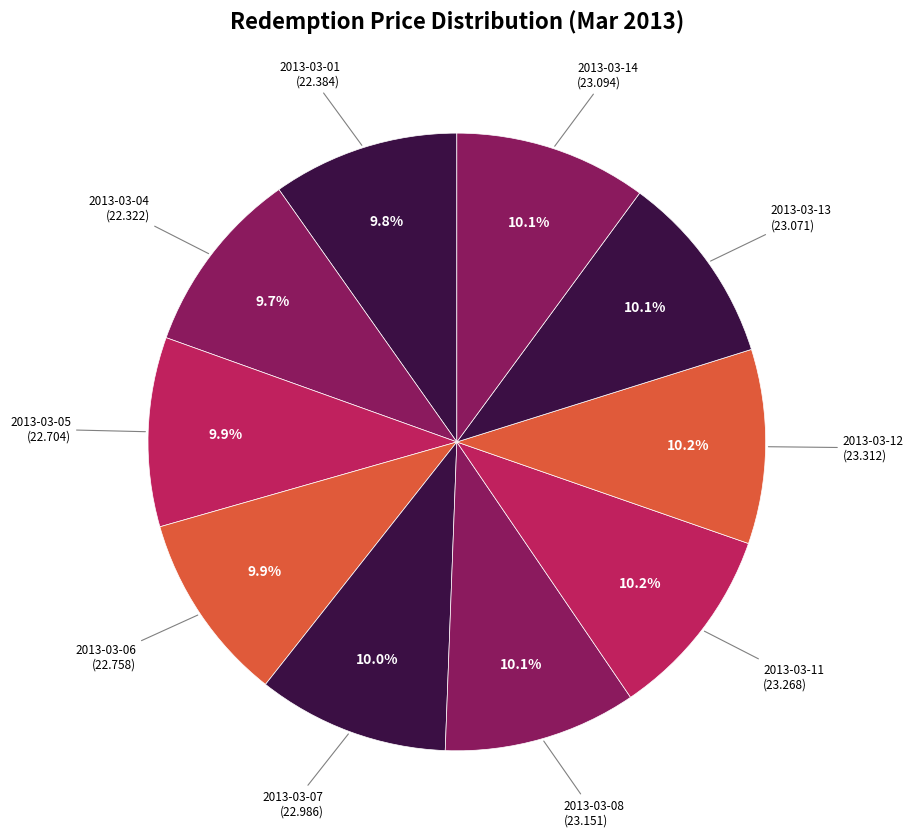

Approximately how many times larger is the value at 2013-03-12 compared to 2013-03-06?

1.0